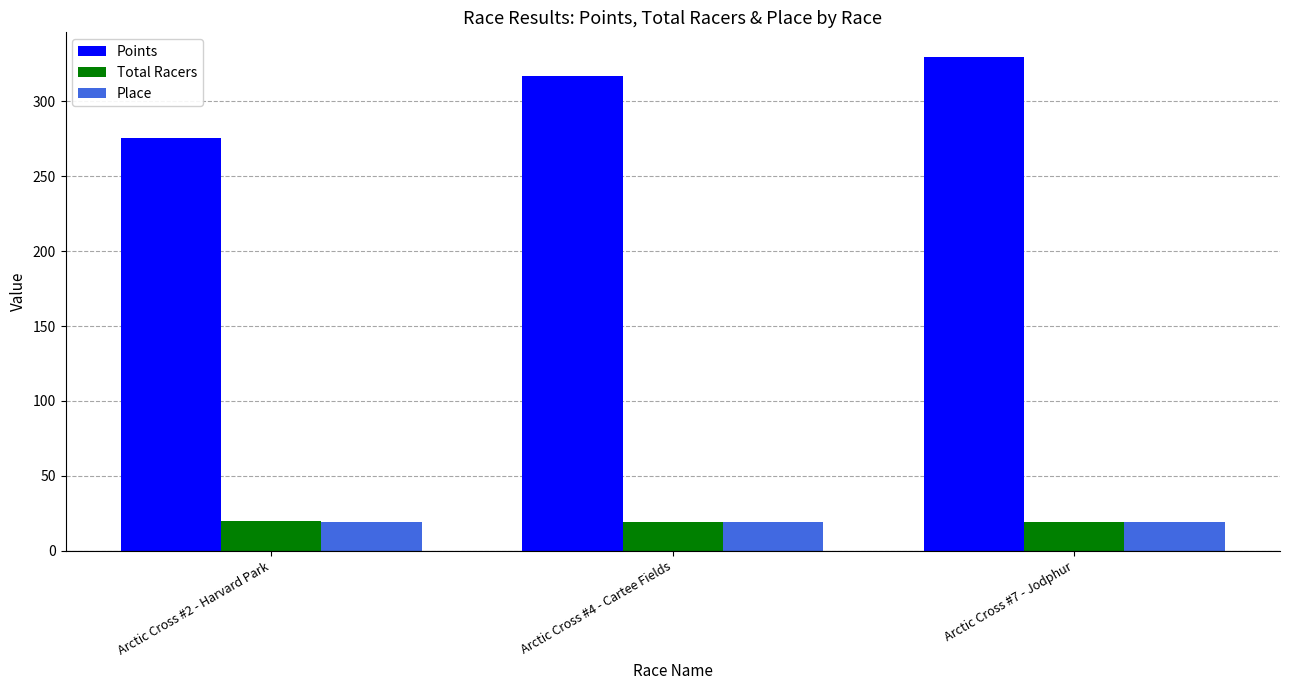

Which series changed the most between Arctic Cross #2 - Harvard Park and Arctic Cross #4 - Cartee Fields?

Points